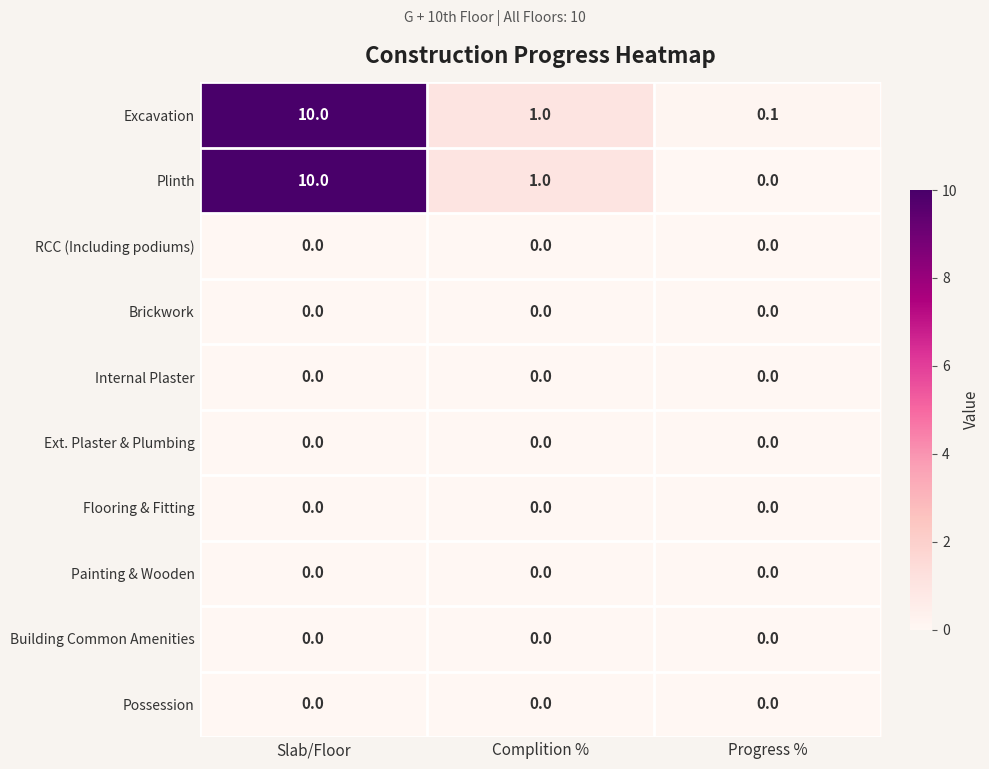

What is the greatest value displayed?

10.0